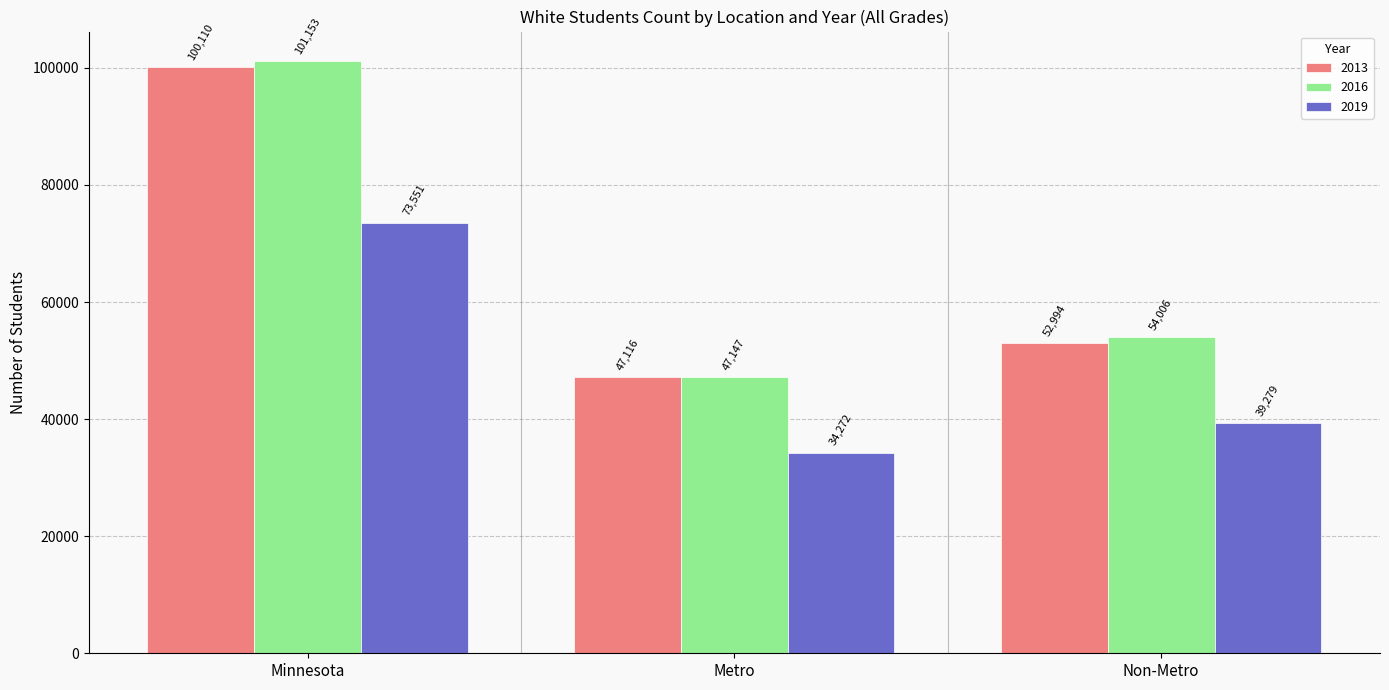

What is the difference between the maximum and minimum values in the 2016 series?

54006